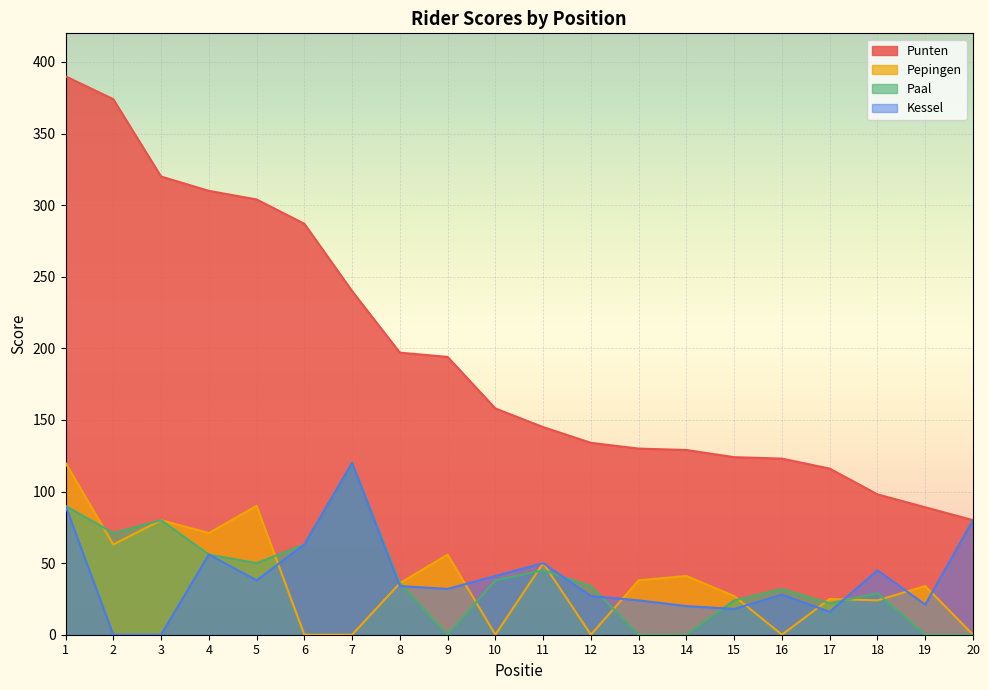

List the labels in order of Punten value, smallest first.

20, 19, 18, 17, 16, 15, 14, 13, 12, 11, 10, 9, 8, 7, 6, 5, 4, 3, 2, 1